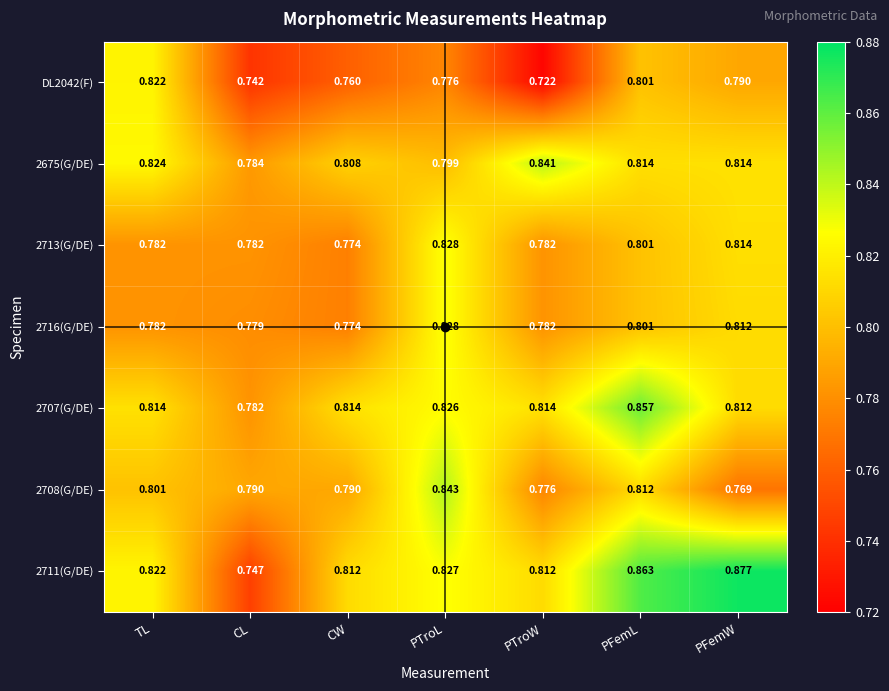

Which category has the highest value across all series?

PFemW